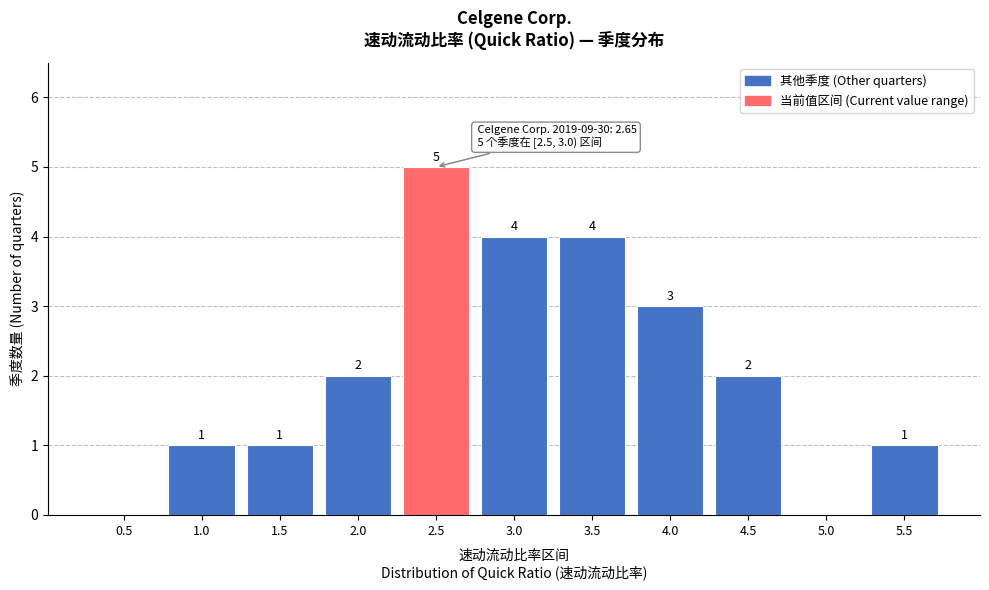

Reading left to right, extract all data points from this chart.

0.5=0	1.0=1	1.5=1	2.0=2	2.5=5	3.0=4	3.5=4	4.0=3	4.5=2	5.0=0	5.5=1